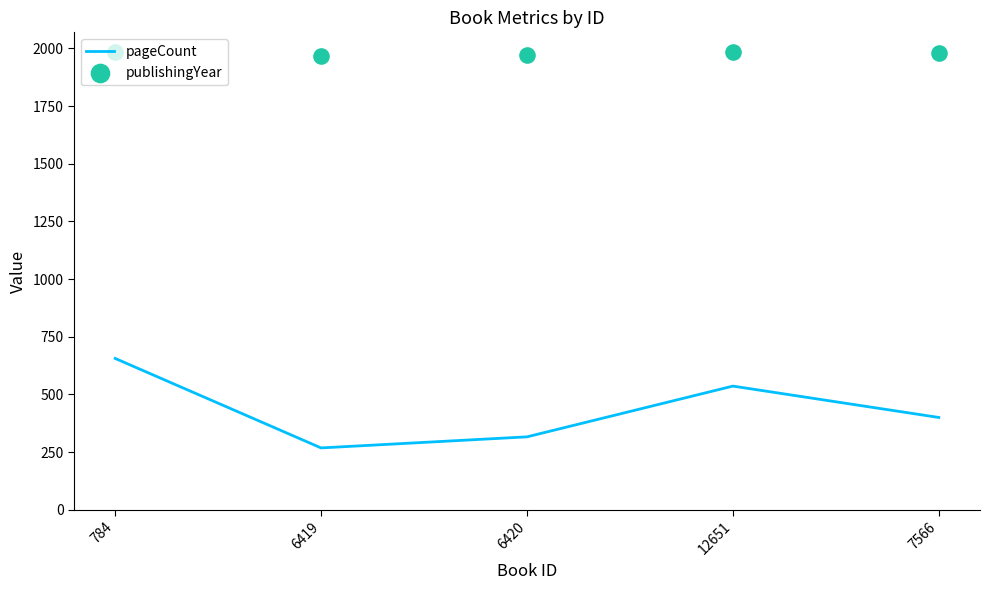

At how many categories does at least one series exceed 1227?

5